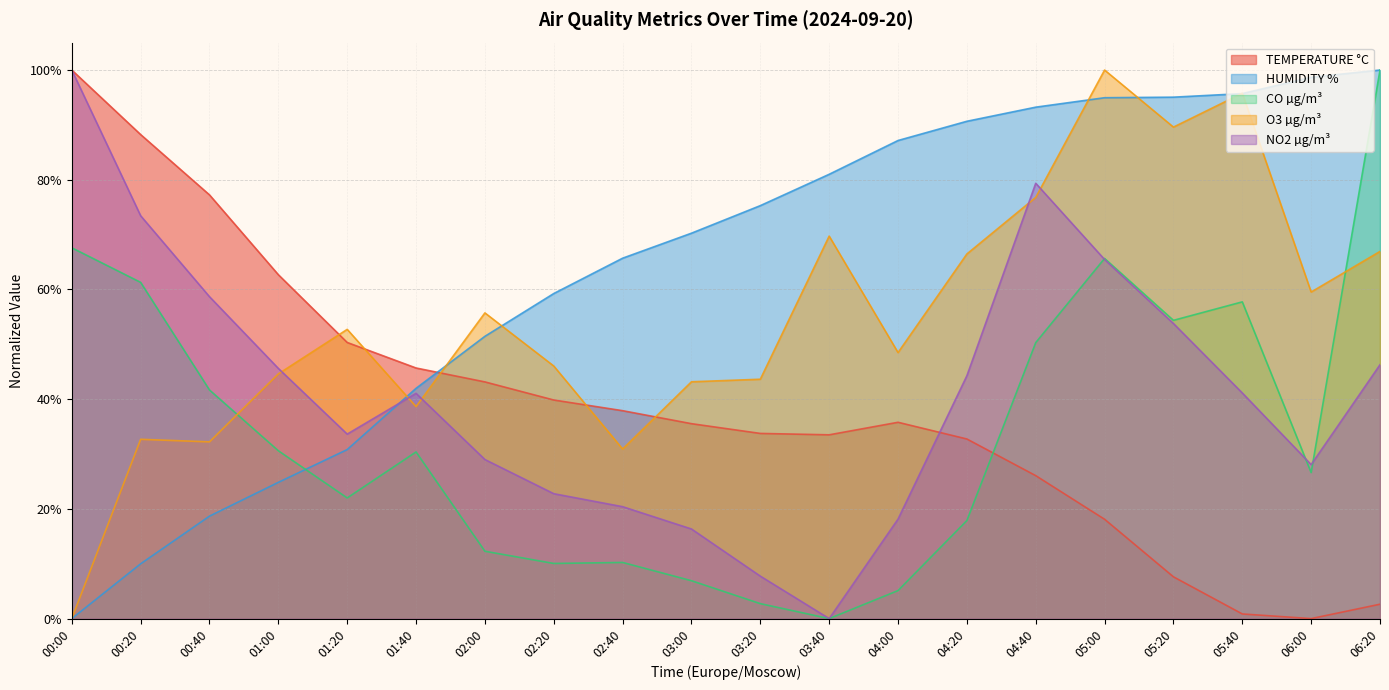

What is the sum of the O3 µg/m³ values at 00:40 and 05:00?

1.3